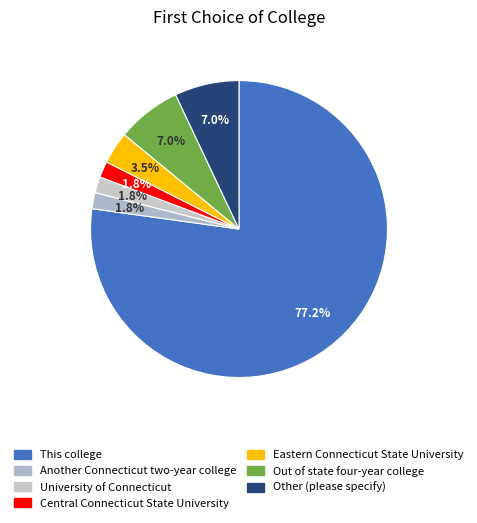

Is it true that Eastern Connecticut State University is 4% of the pie?

True